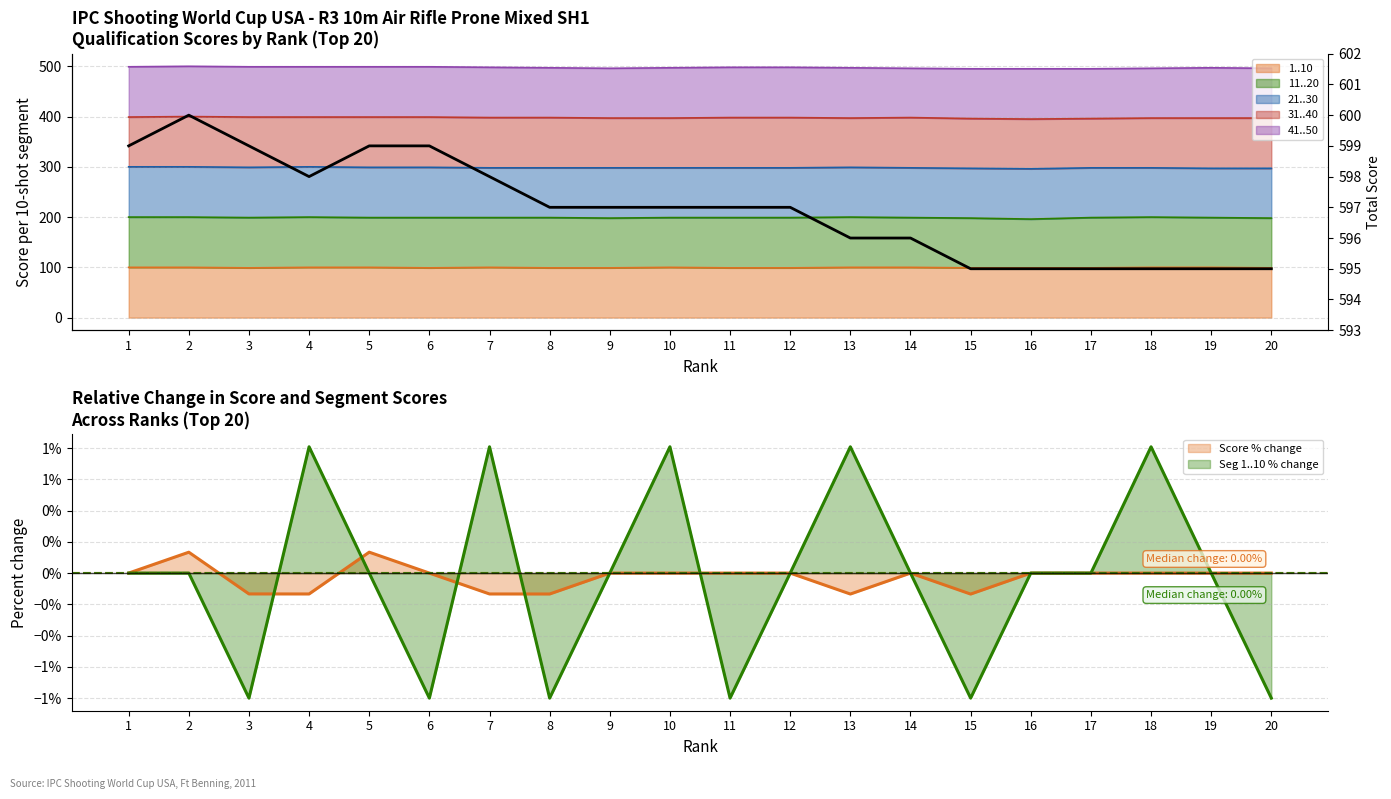

The chart shows a value of 596 at 13. True or false?

True